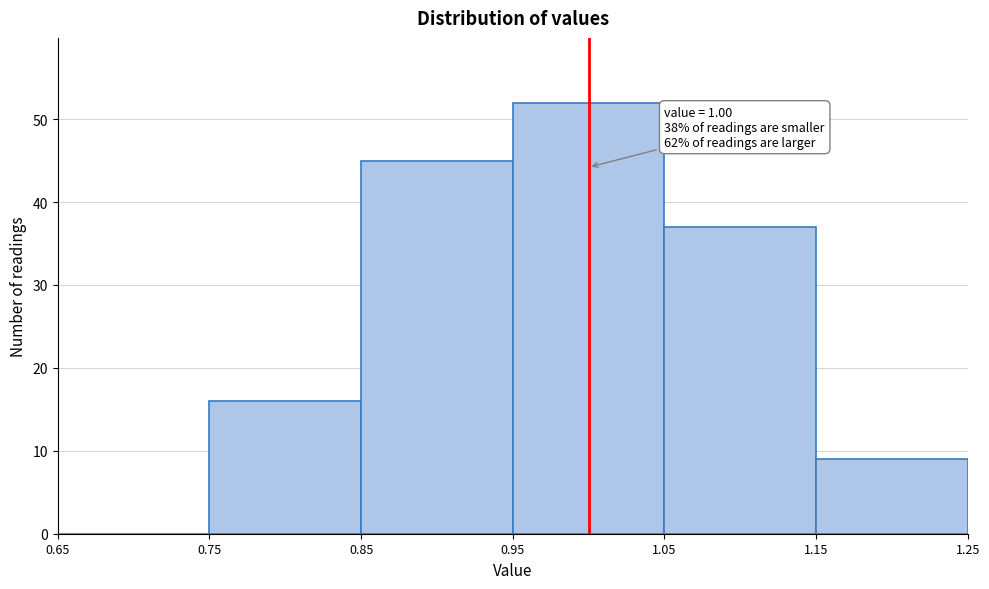

Which range on the x-axis has the tallest bar?

0.95 to 1.05